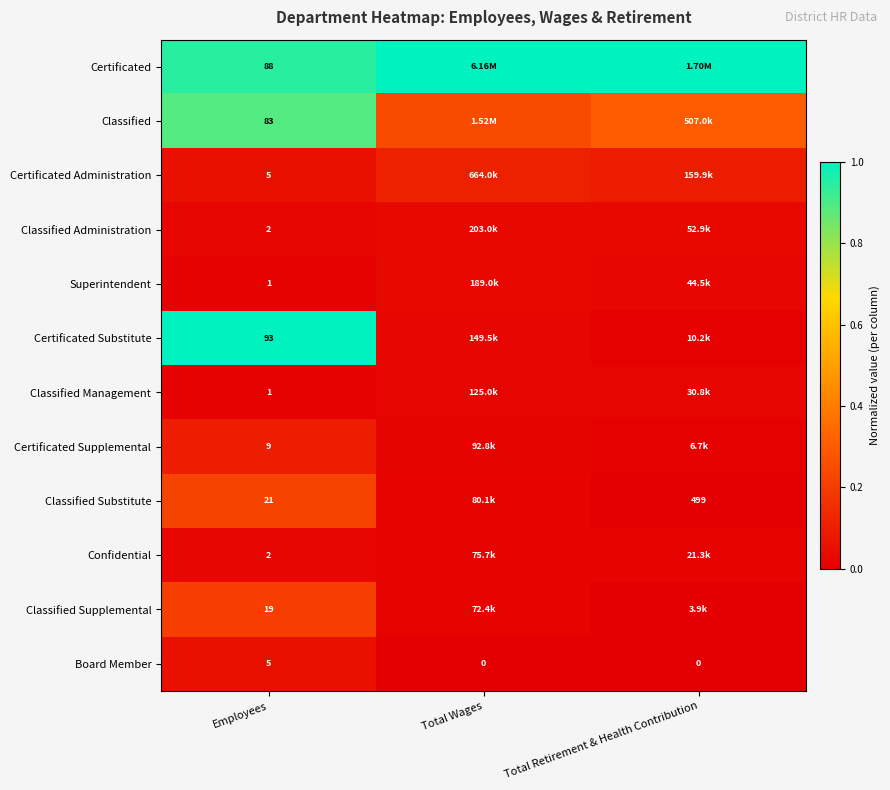

Rank the series at Total Retirement & Health Contribution from highest to lowest value.

Certificated, Classified, Certificated Administration, Classified Administration, Superintendent, Classified Management, Confidential, Certificated Substitute, Certificated Supplemental, Classified Supplemental, Classified Substitute, Board Member